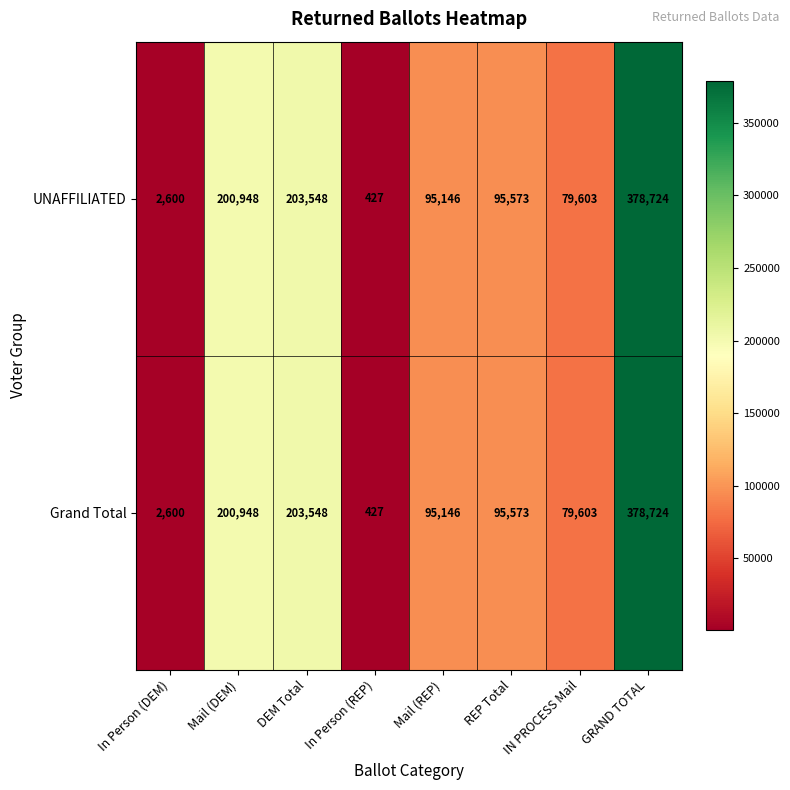

Is the value of UNAFFILIATED at Mail (REP) greater than the value of Grand Total at In Person (DEM)?

Yes